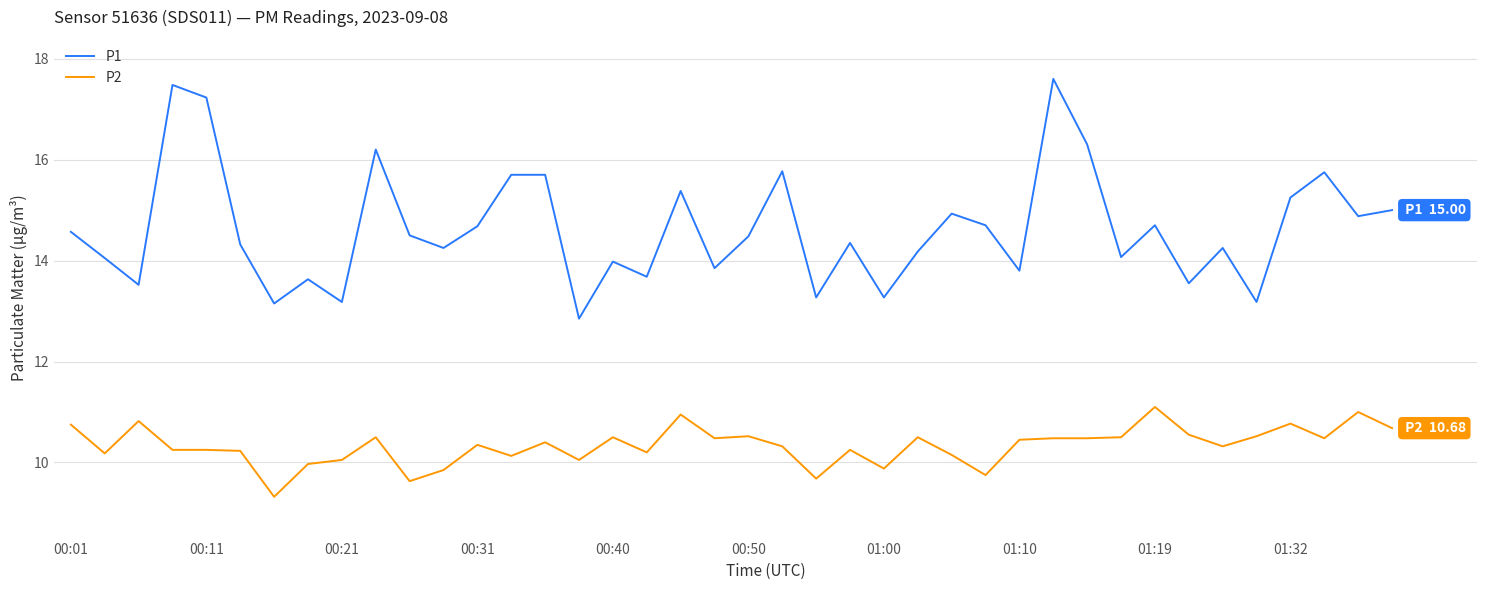

True or false: P1 and P2 cross at least once.

False